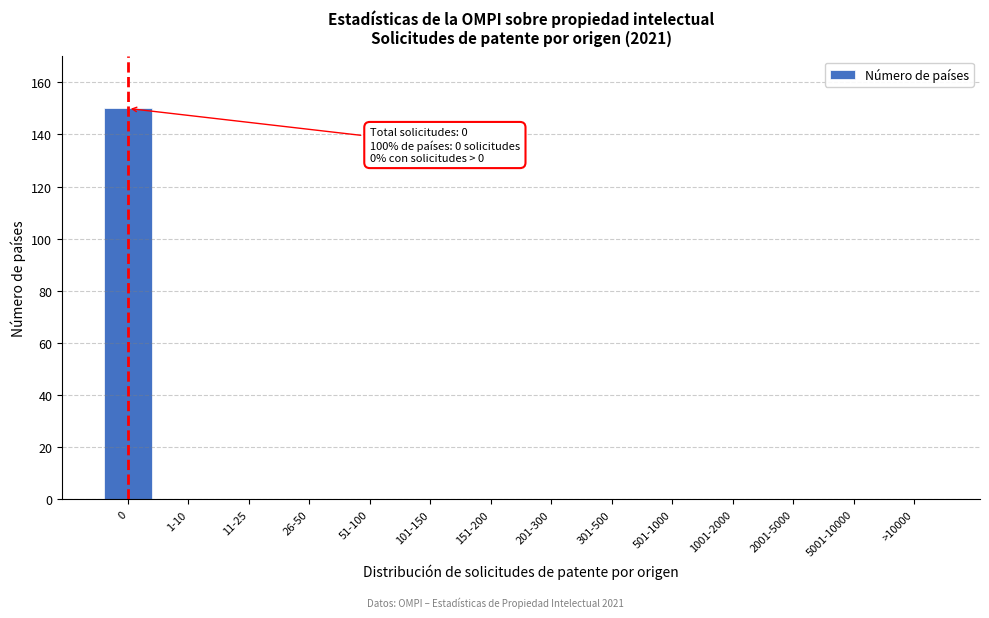

Reading left to right, what are all the values shown in this chart?

0=150	1-10=0	11-25=0	26-50=0	51-100=0	101-150=0	151-200=0	201-300=0	301-500=0	501-1000=0	1001-2000=0	2001-5000=0	5001-10000=0	>10000=0